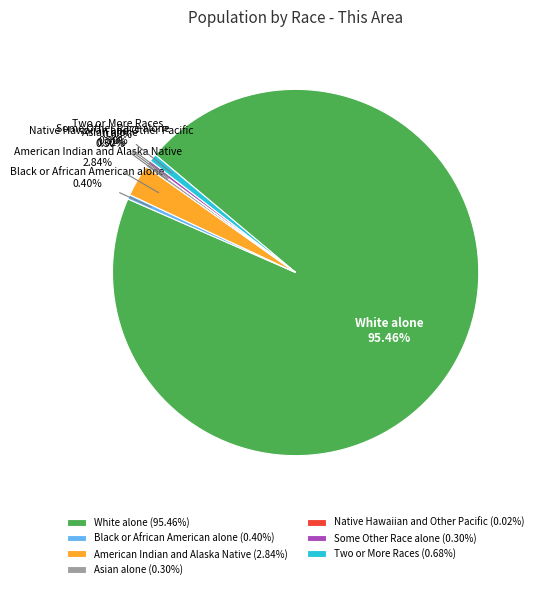

Combined, do American Indian and Alaska Native and Black or African American alone account for over 50%?

No